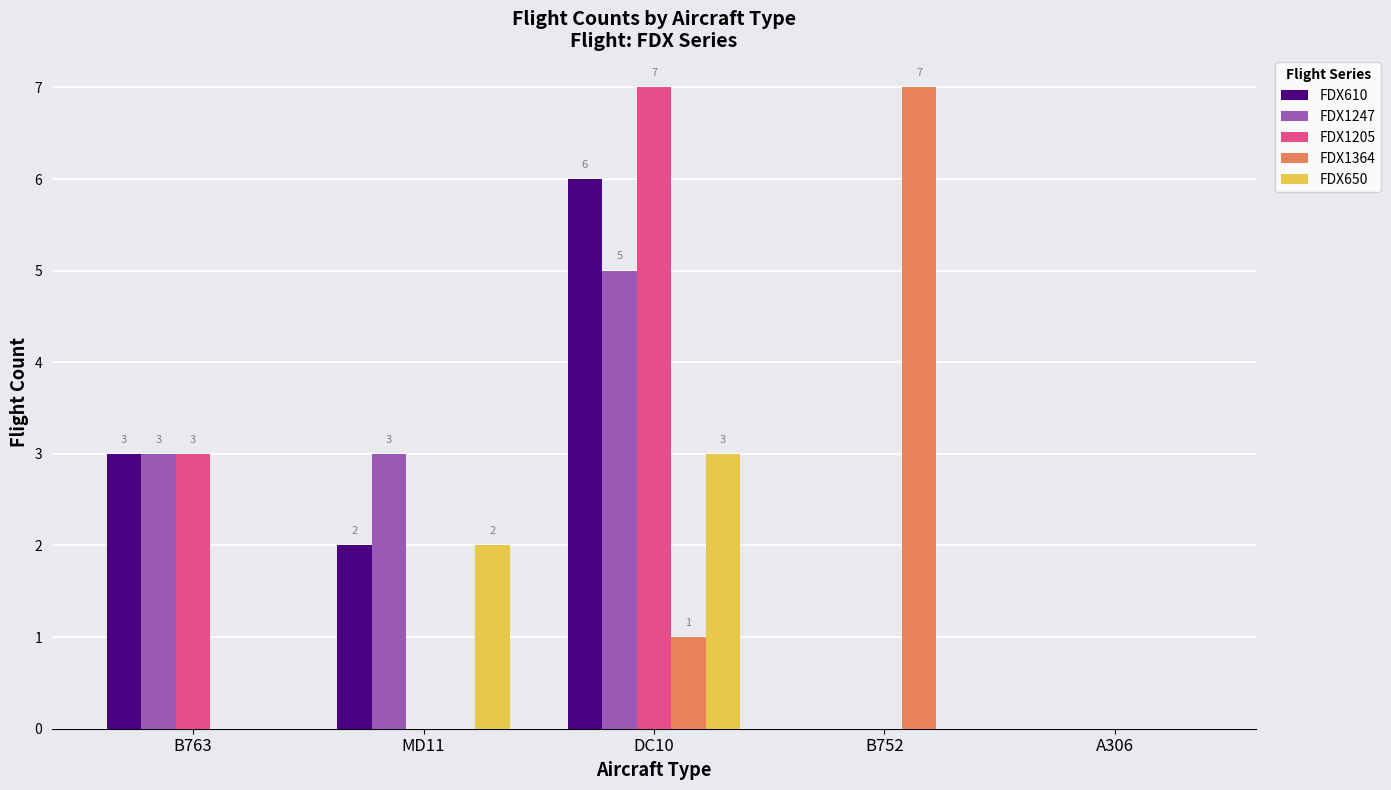

Reading left to right, extract all data points from this chart.

FDX610: 3	2	6	0	0
FDX1247: 3	3	5	0	0
FDX1205: 3	0	7	0	0
FDX1364: 0	0	1	7	0
FDX650: 0	2	3	0	0